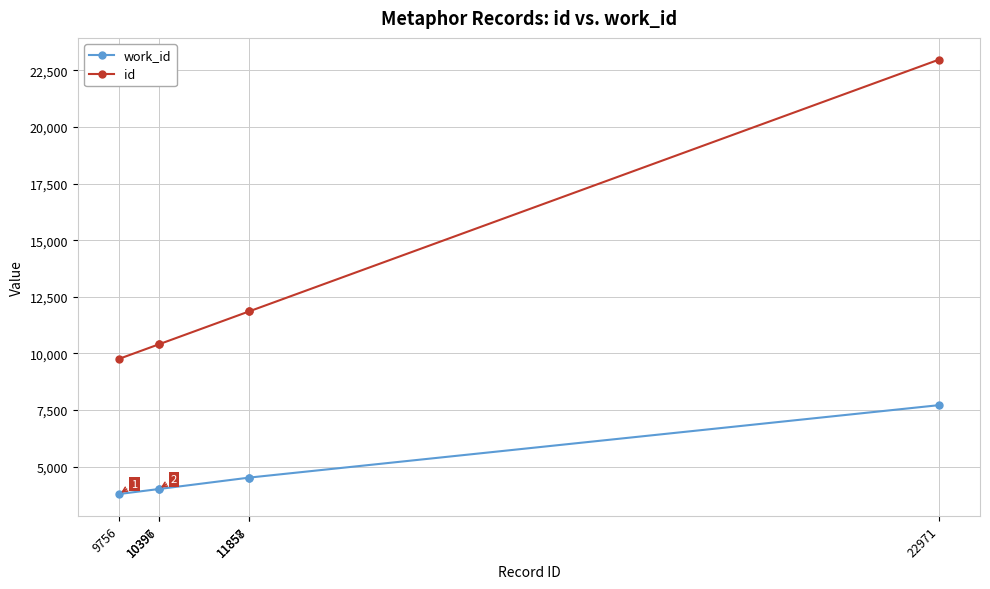

At how many categories does at least one series exceed 8269?

6